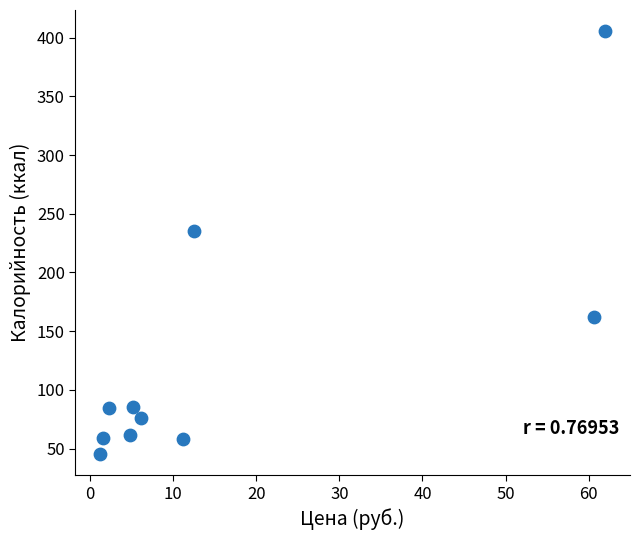

What Y value in the scatter plot is closest to 225?

235.2